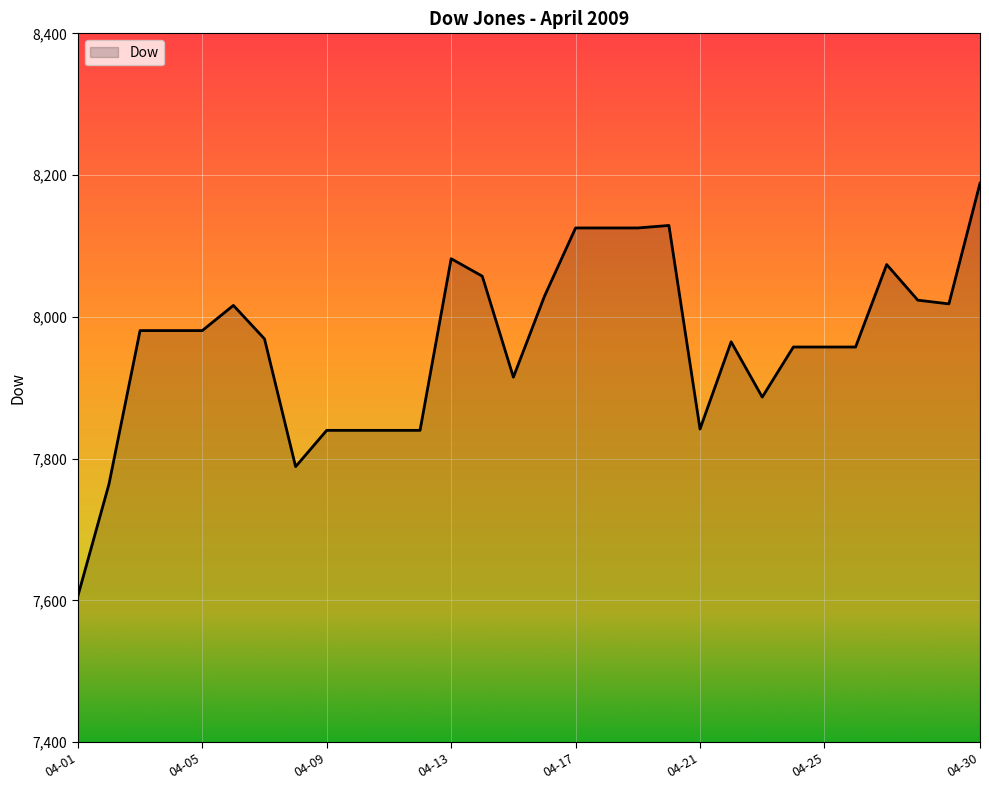

What is the difference between the maximum and minimum values?

582.4